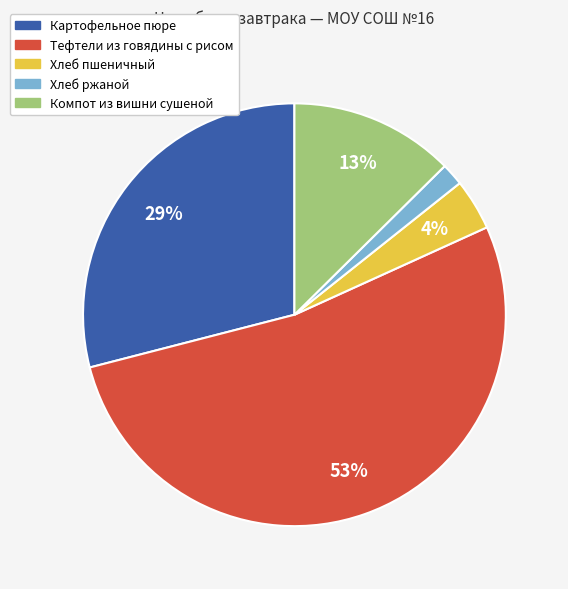

Which slice is the smallest?

Хлеб ржаной